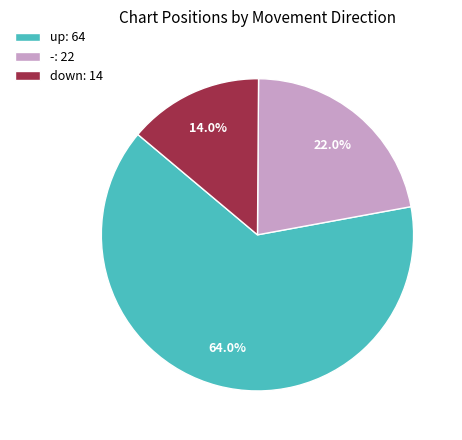

True or false: - accounts for 14% of the total.

False